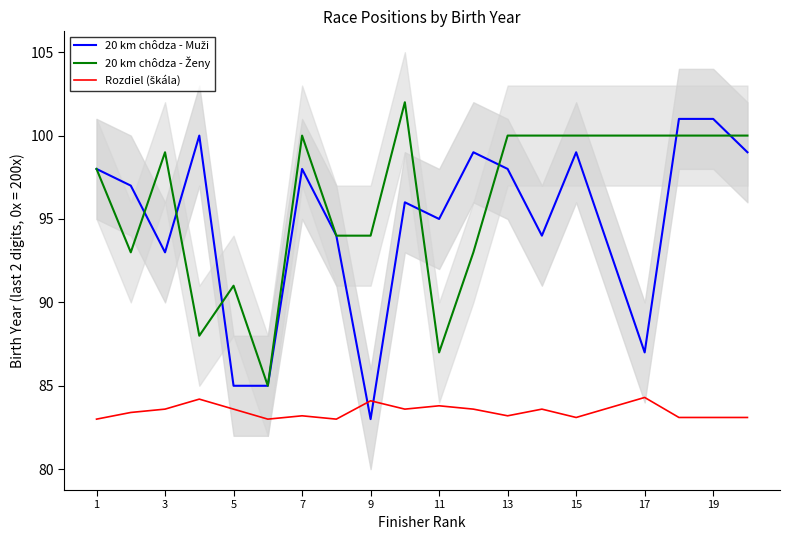

What is the average value of the 20 km chôdza - Muži series?

94.8